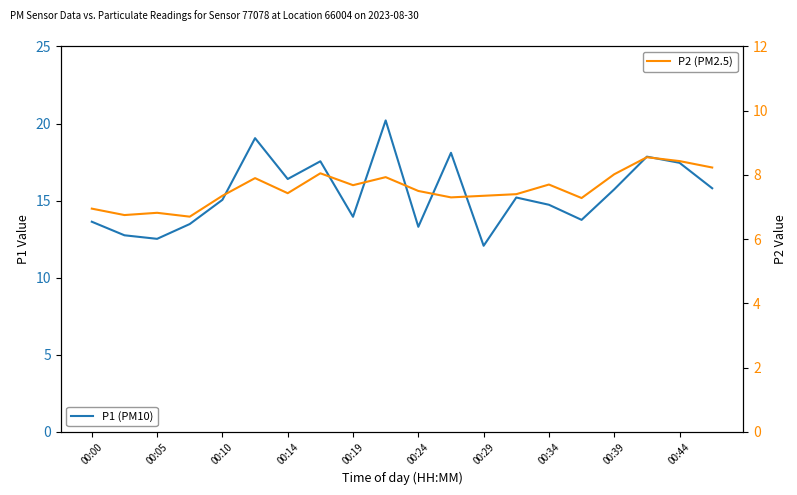

How many data points in P2 (PM2.5) are less than 7?

4